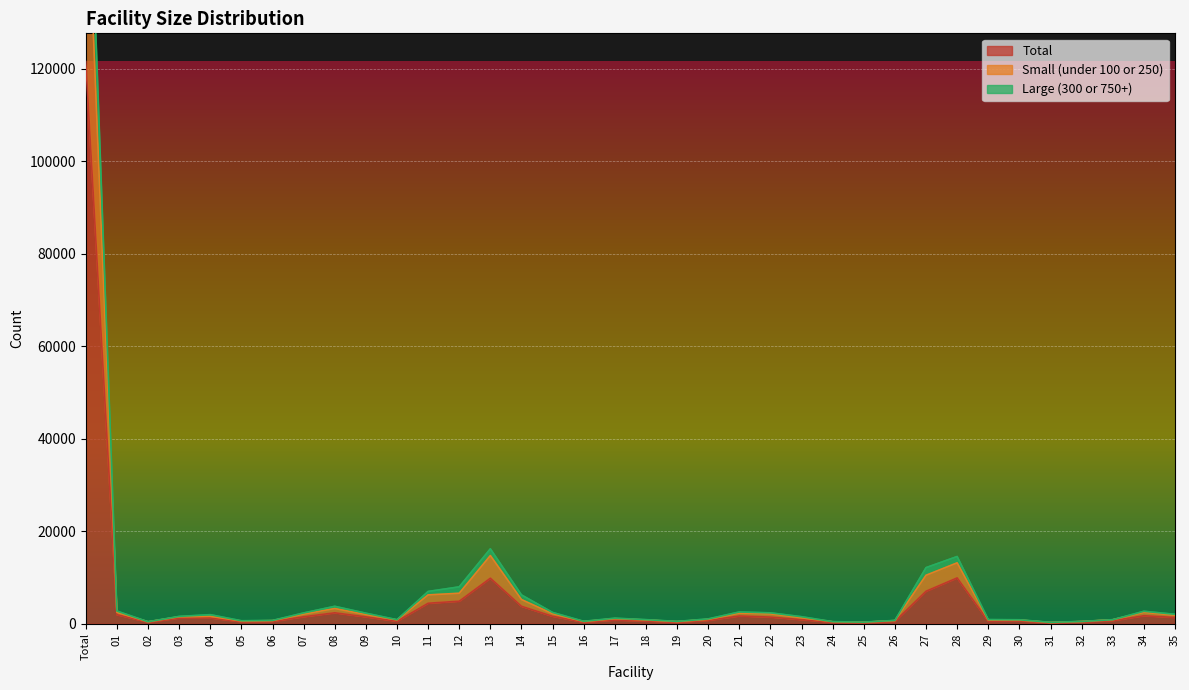

At how many categories does at least one series exceed 46325?

1